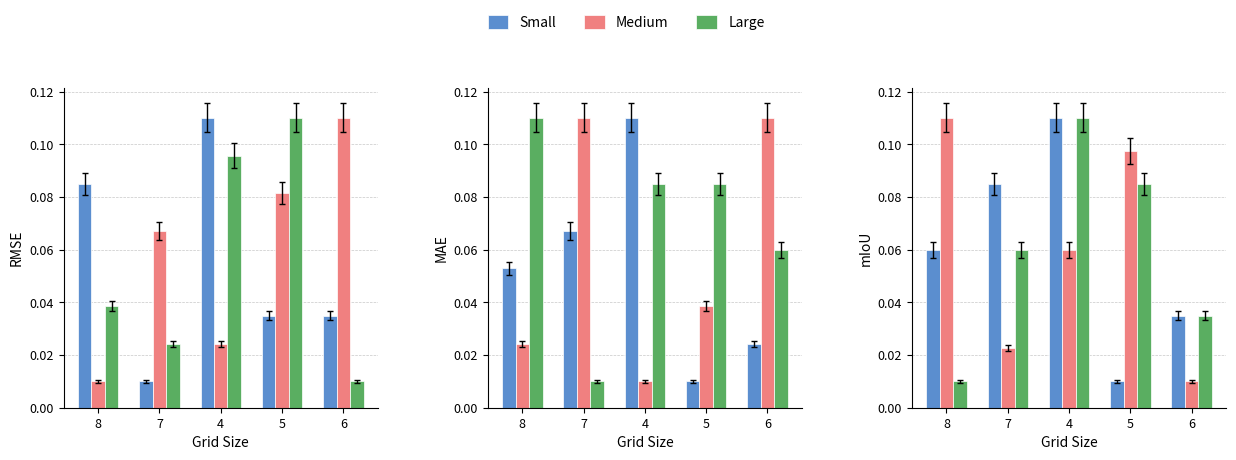

Count the Small values in the range 0 to 1.

5